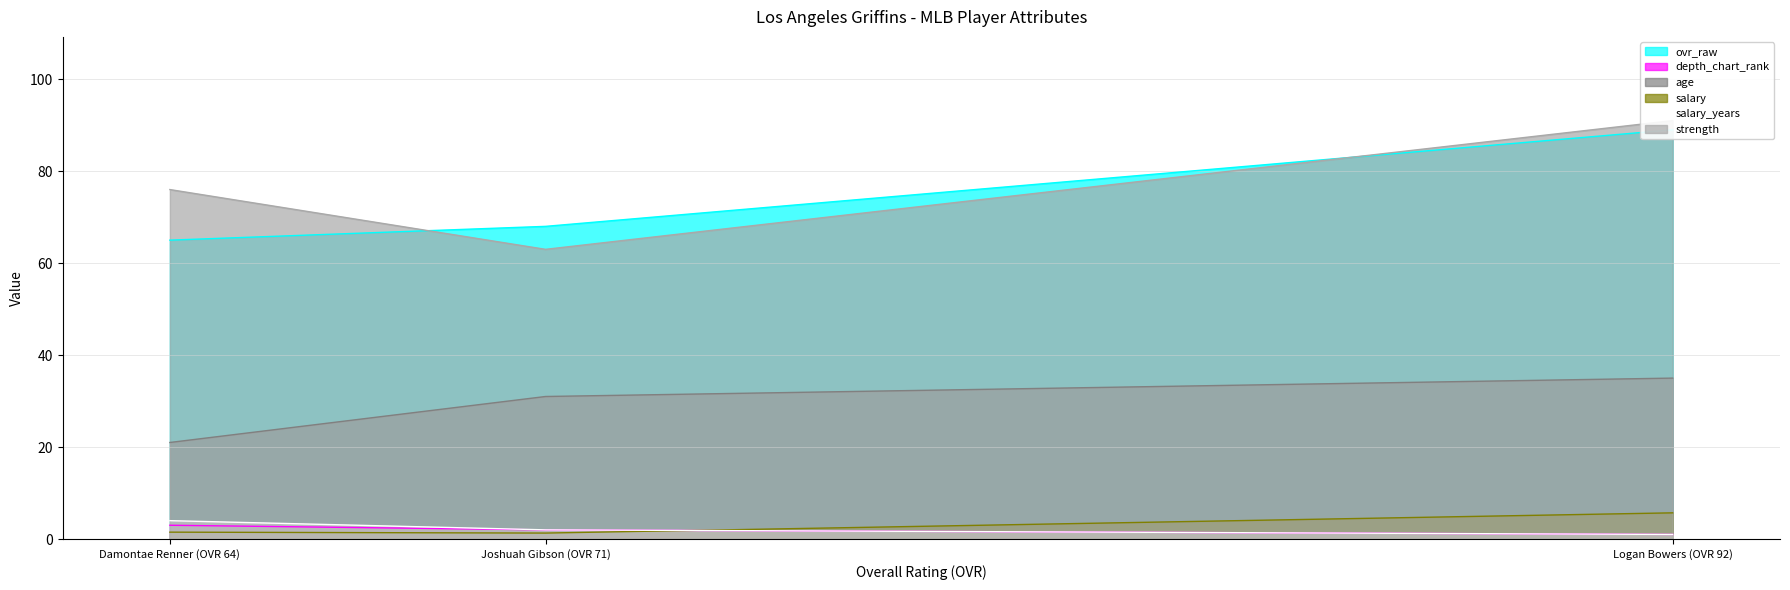

List the series in order of their peak value, highest first.

strength, ovr_raw, age, salary, salary_years, depth_chart_rank